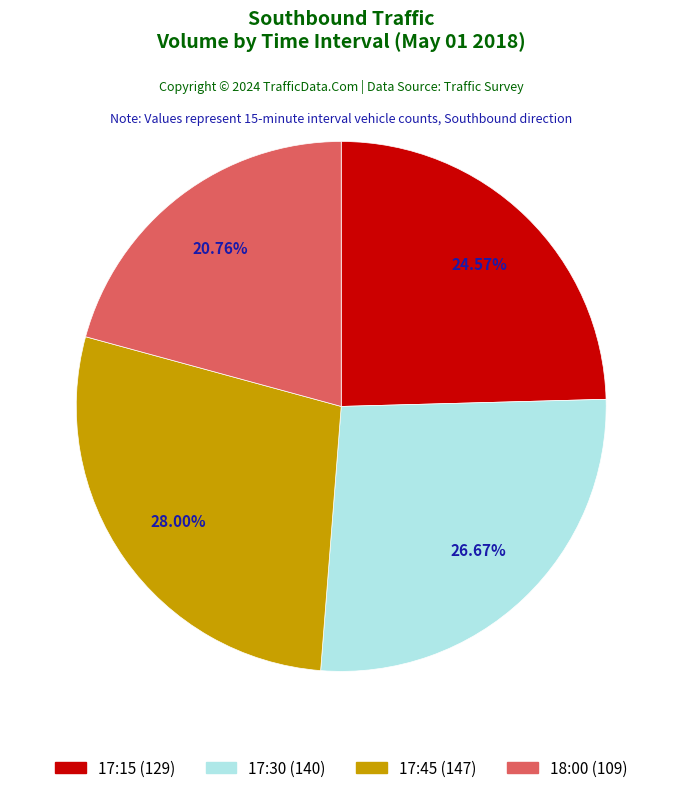

Is it true that 17:45 is 28% of the pie?

True